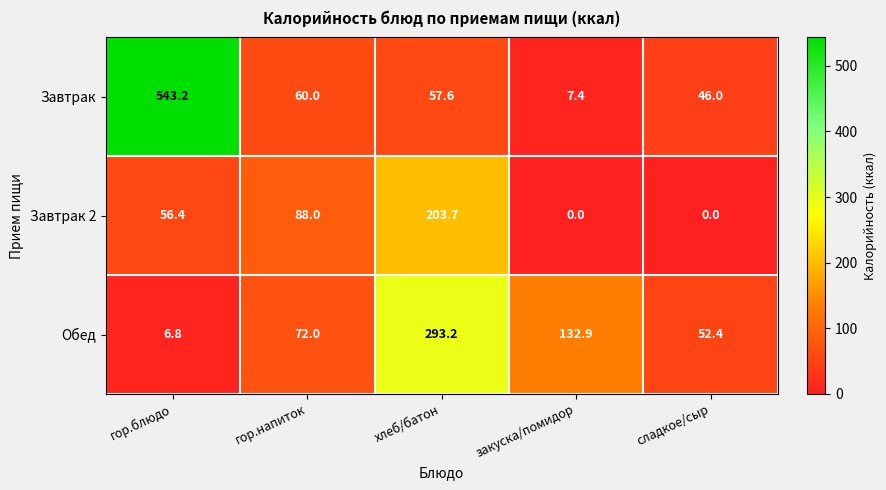

At which category is the sum across all series the highest?

гор.блюдо